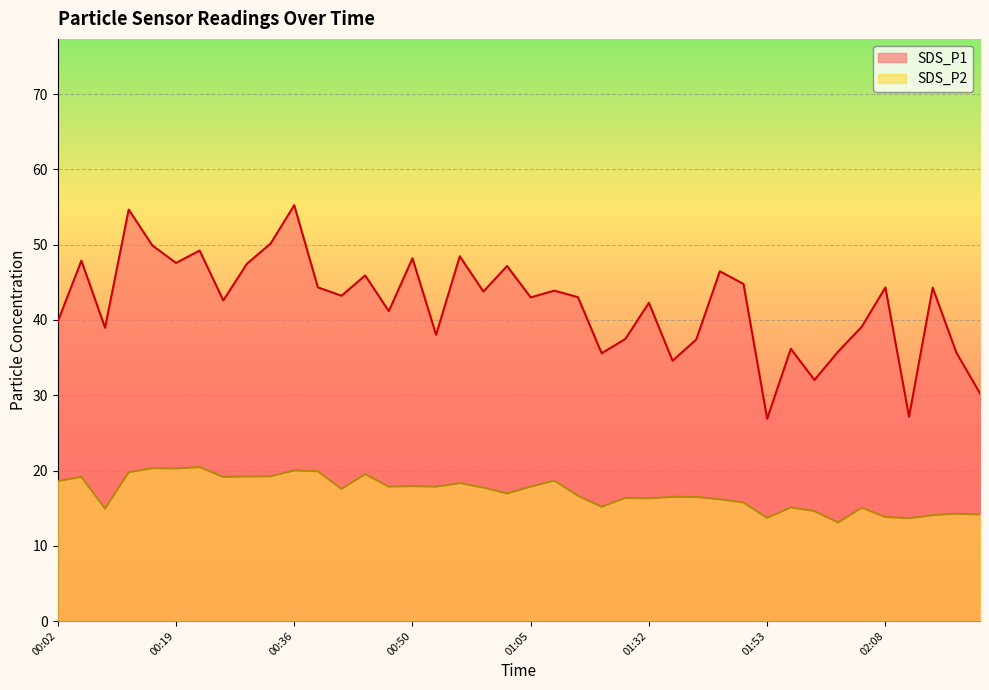

True or false: SDS_P1 and SDS_P2 cross at least once.

False